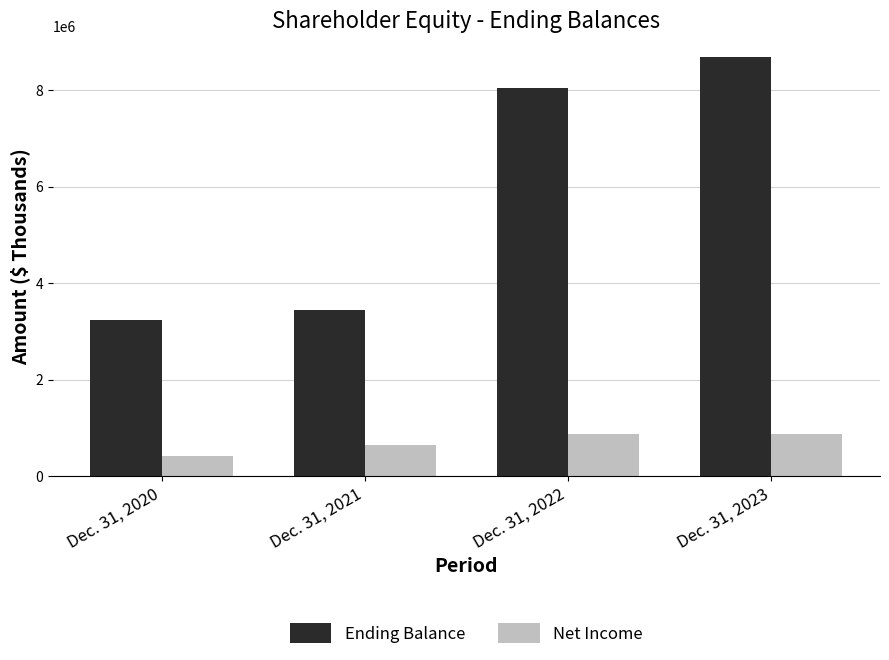

How many data points does each series have?

4